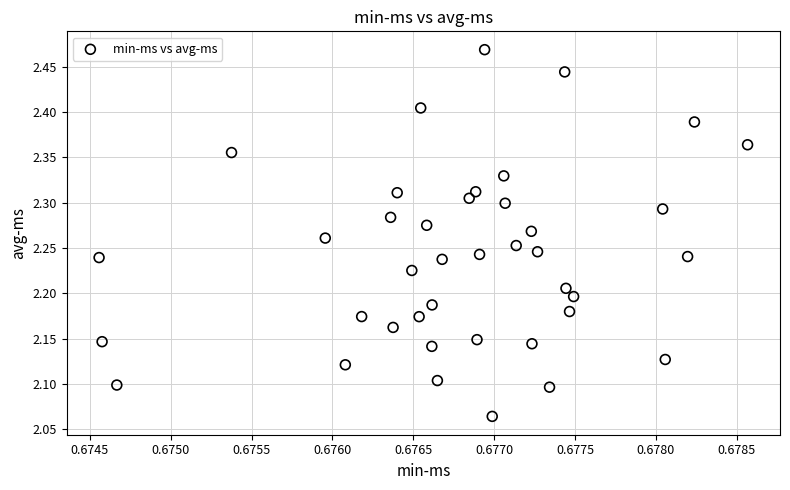

What is the range of Y values (max minus min)?

0.4